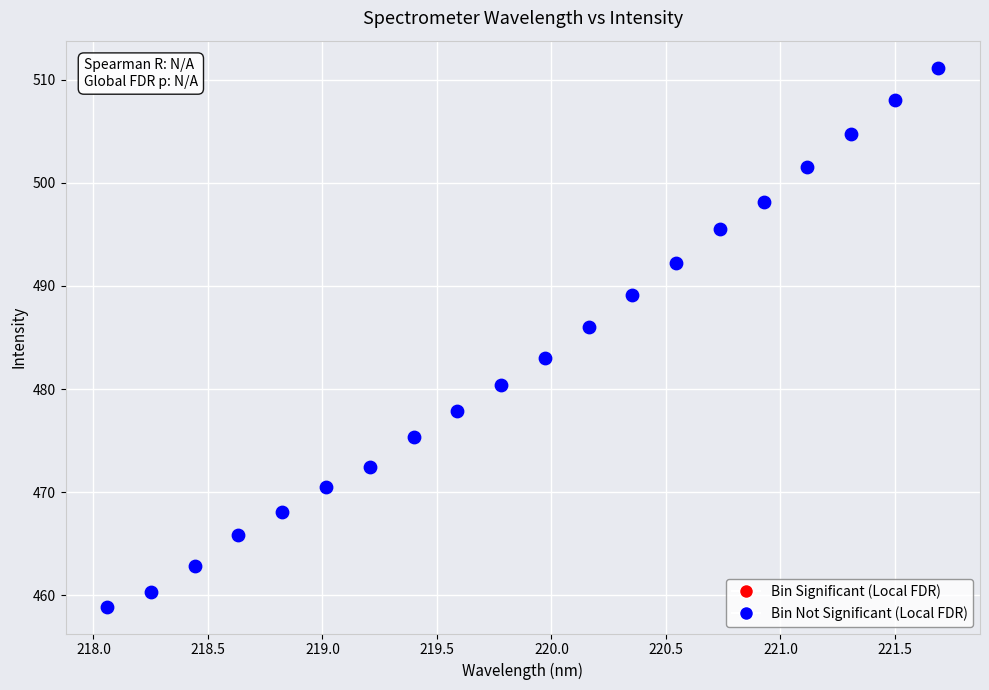

What Y value in the scatter plot is closest to 485?

486.1